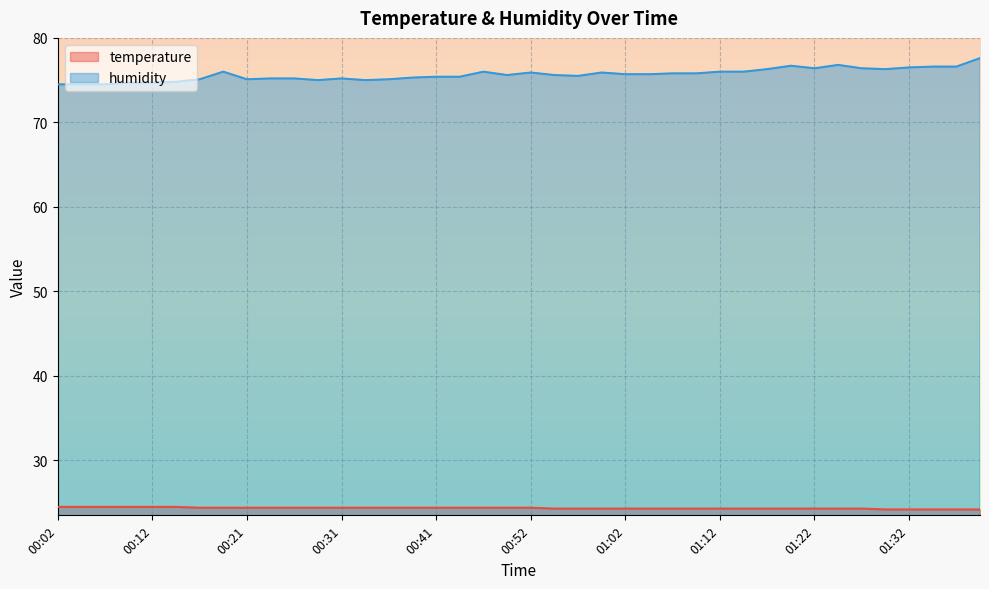

What is the label of the 21st point from the left?

00:52